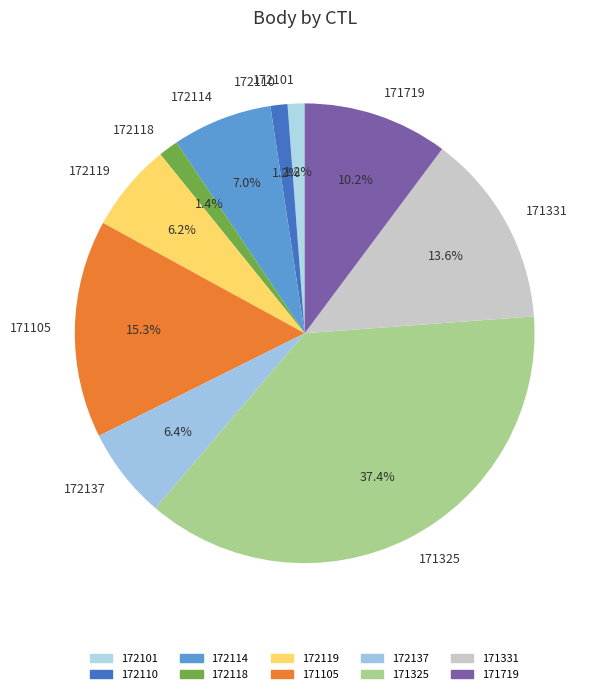

Which category has the biggest portion of the pie?

171325